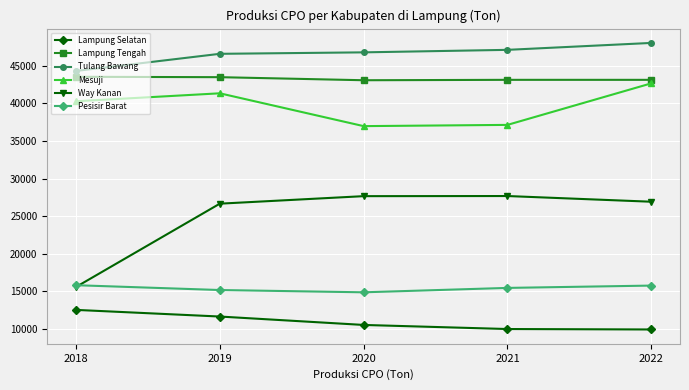

Where is Mesuji nearest to the value 39833?

2018